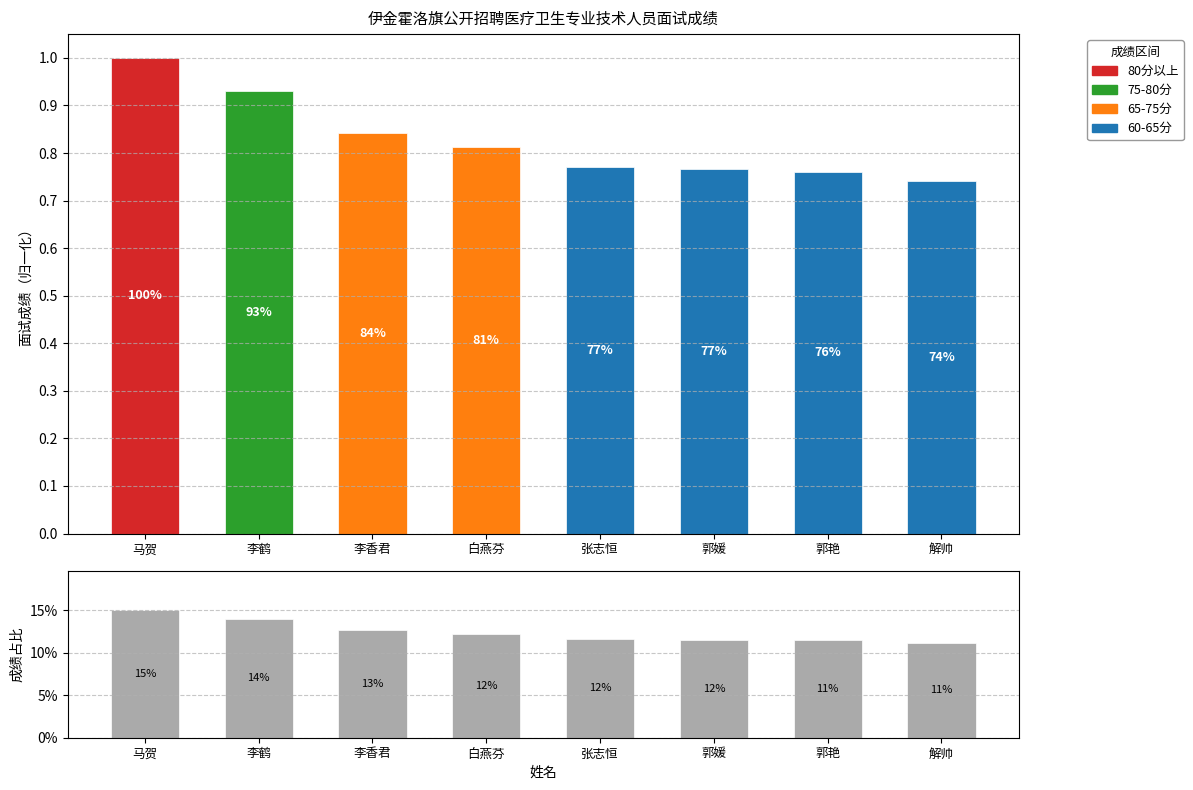

The chart shows a value of 0.1 at 李香君. True or false?

True